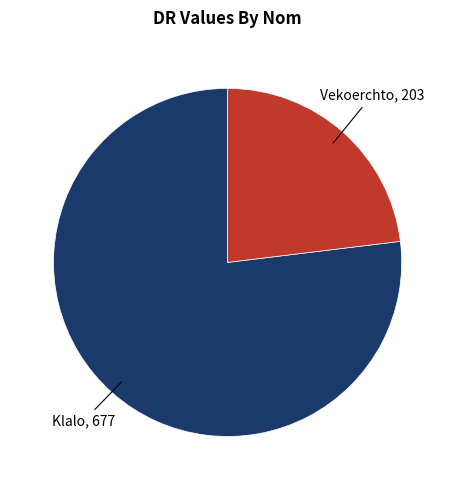

Approximately how many times larger is the value at Klalo compared to Vekoerchto?

3.3